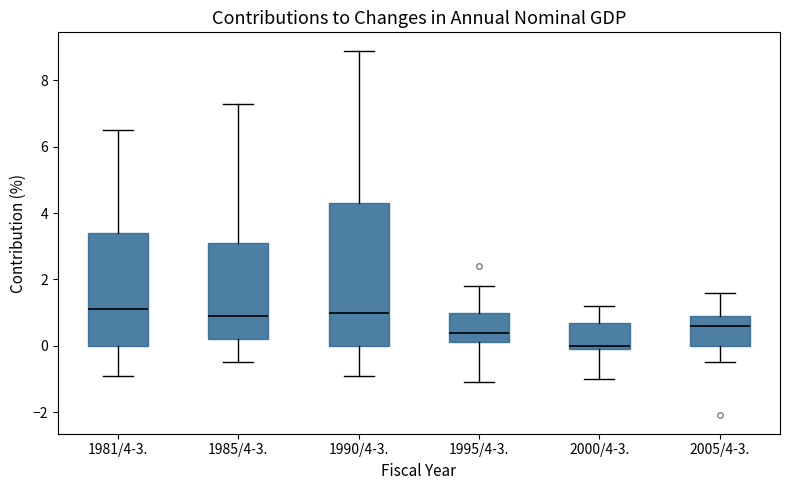

Reading left to right, transcribe this box plot: for each box, give where its median line is, the range the box spans, and where its two whiskers end, as read against the y-axis. The values are not printed on the chart, so give them approximately, as read against the axis.

1981/4-3.: median 1.2, box 0.0 to 3.4, whiskers -0.8 to 6.6
1985/4-3.: median 1.0, box 0.2 to 3.2, whiskers -0.4 to 7.4
1990/4-3.: median 1.0, box 0.0 to 4.4, whiskers -0.8 to 9.0
1995/4-3.: median 0.4, box 0.2 to 1.0, whiskers -1.0 to 1.8
2000/4-3.: median 0.0 (just above the box's lower edge), box 0.0 to 0.8, whiskers -1.0 to 1.2
2005/4-3.: median 0.6, box 0.0 to 1.0, whiskers -0.4 to 1.6